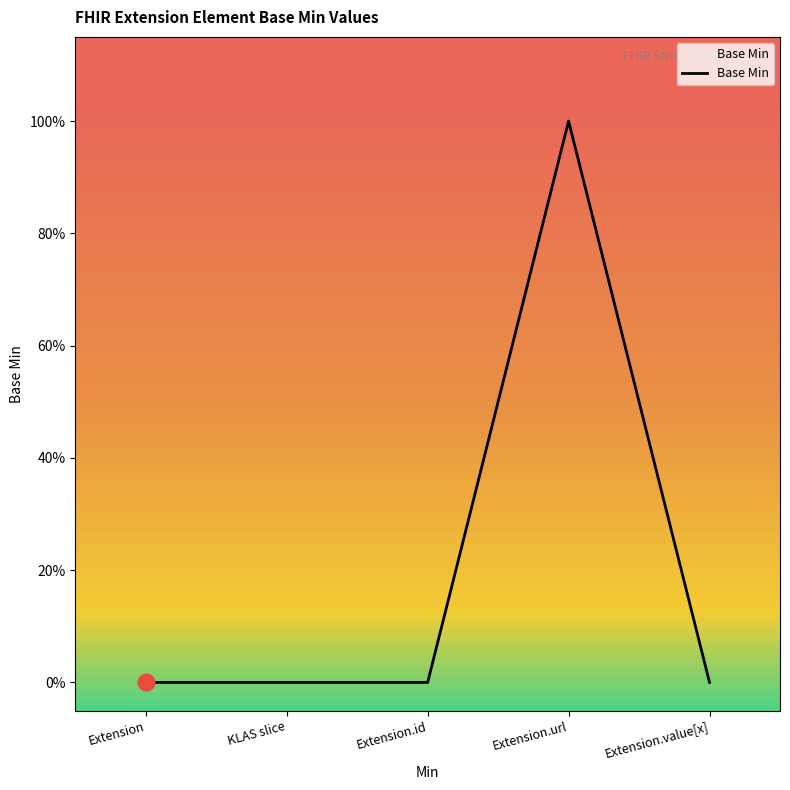

Rank the categories by value from highest to lowest.

Extension.url, Extension, KLAS slice, Extension.id, Extension.value[x]